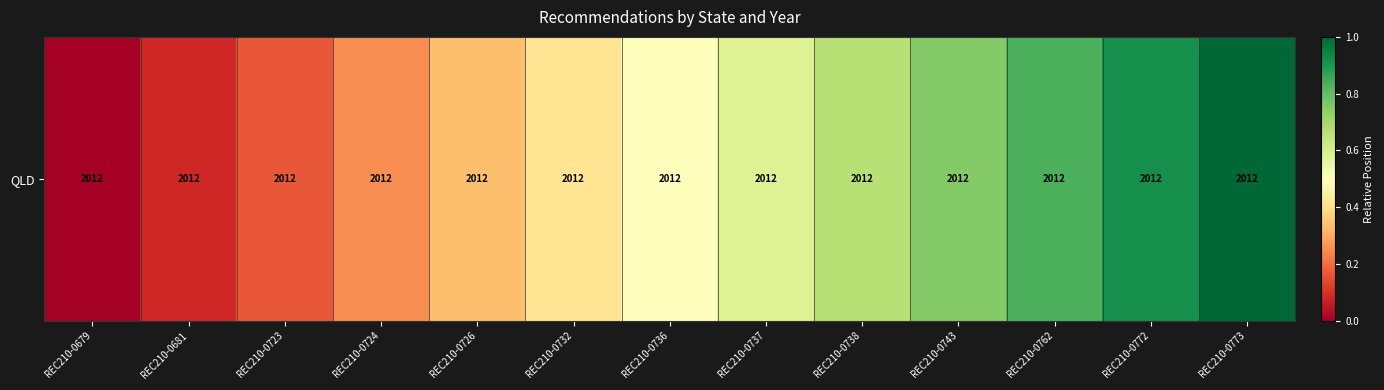

Reading left to right, extract all data points from this chart.

0.0	0.1	0.2	0.2	0.3	0.4	0.5	0.6	0.7	0.8	0.8	0.9	1.0